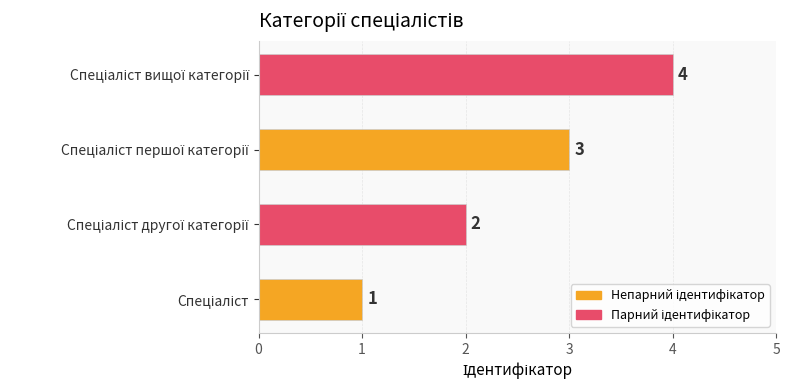

Count the values in the range 2 to 4.

3